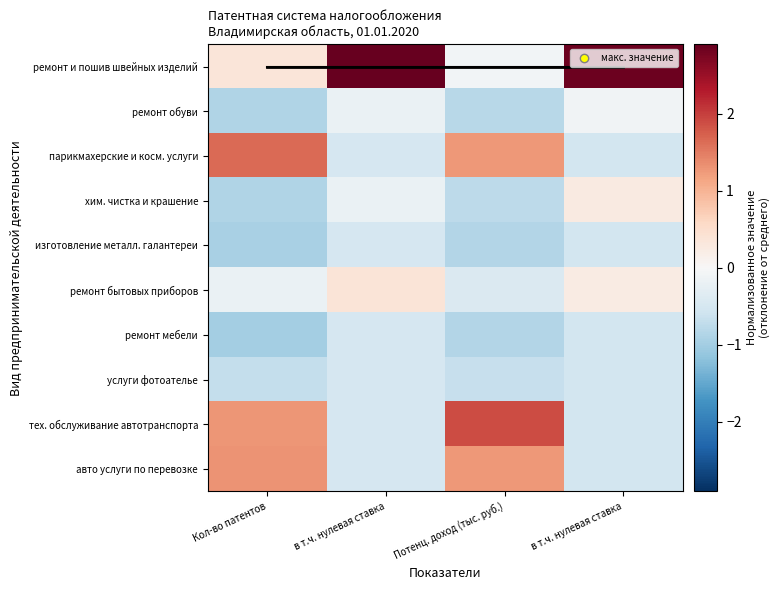

What value does the ремонт бытовых приборов series have at в т.ч. нулевая ставка?

0.4